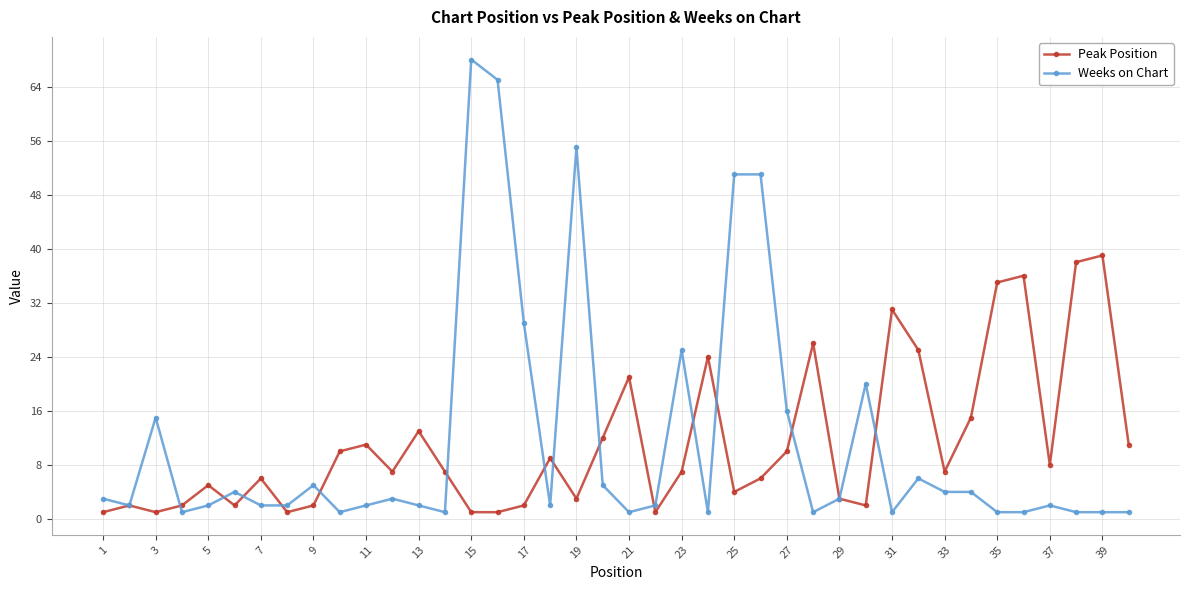

Which series has the largest range (max minus min)?

Weeks on Chart